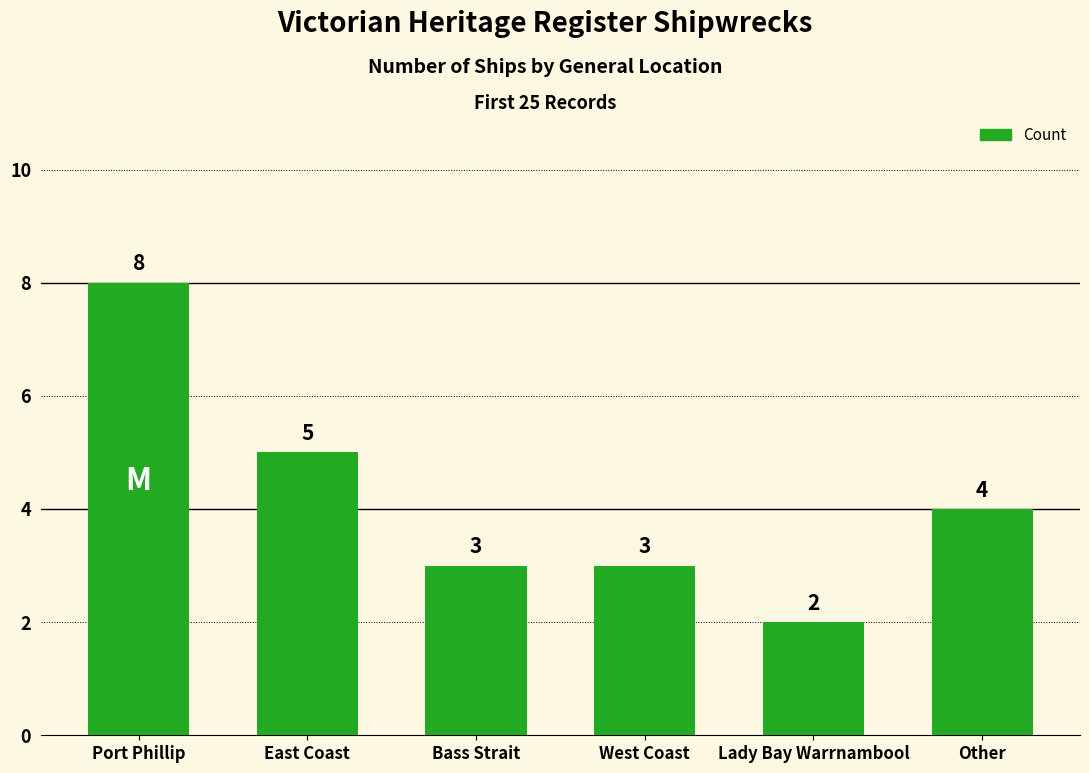

Where is the data nearest to the value 5?

East Coast